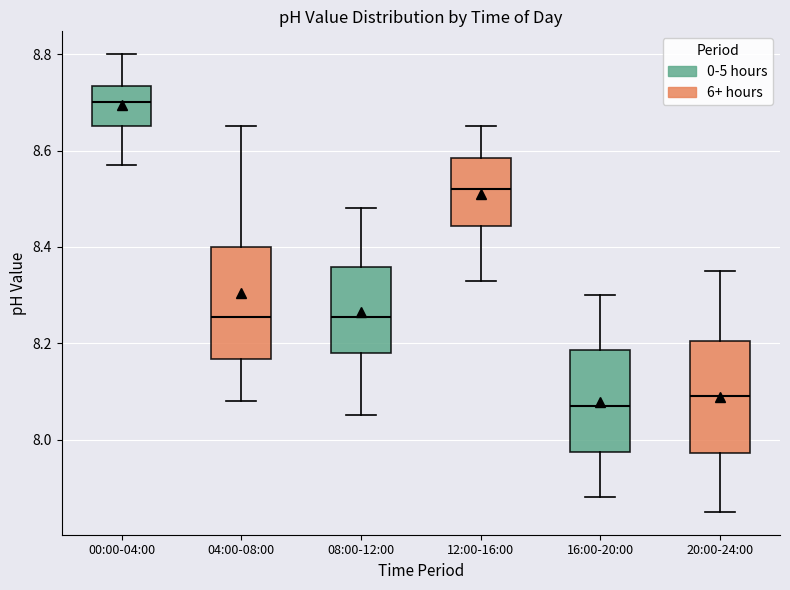

Reading left to right, transcribe this box plot: for each box, give where its median line is, the range the box spans, and where its two whiskers end, as read against the y-axis. The values are not printed on the chart, so give them approximately, as read against the axis.

00:00-04:00: median 8.70, box 8.66 to 8.74, whiskers 8.58 to 8.80
04:00-08:00: median 8.26, box 8.16 to 8.40, whiskers 8.08 to 8.66
08:00-12:00: median 8.26, box 8.18 to 8.36, whiskers 8.06 to 8.48
12:00-16:00: median 8.52, box 8.44 to 8.58, whiskers 8.34 to 8.66
16:00-20:00: median 8.08, box 7.98 to 8.18, whiskers 7.88 to 8.30
20:00-24:00: median 8.10, box 7.98 to 8.20, whiskers 7.86 to 8.36